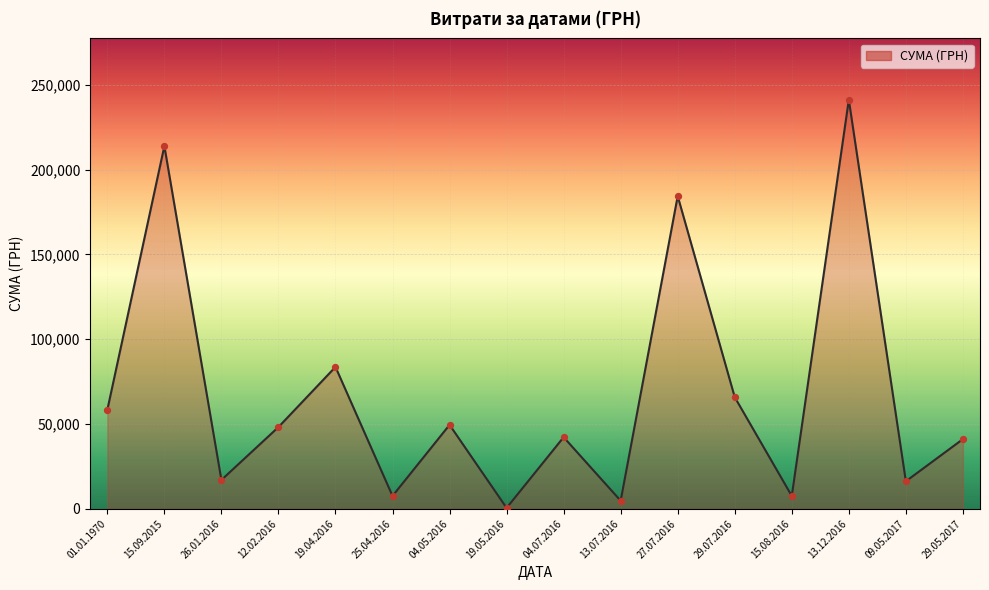

Approximately how many times larger is the value at 01.01.1970 compared to 29.07.2016?

0.9